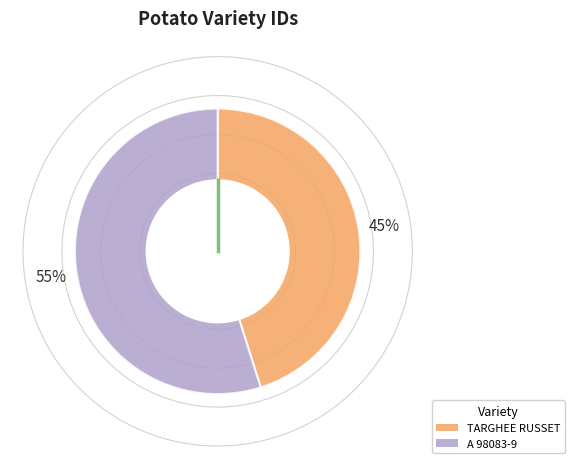

Rank the categories by value from highest to lowest.

A 98083-9, TARGHEE RUSSET